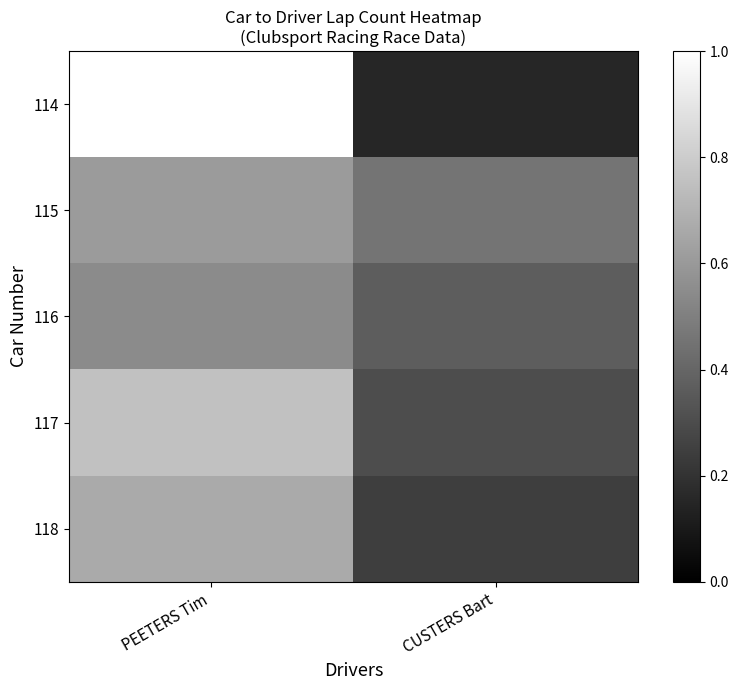

Reading right to left, what are all the values shown in this chart?

114: CUSTERS Bart=0.2	PEETERS Tim=1.0
115: CUSTERS Bart=0.5	PEETERS Tim=0.6
116: CUSTERS Bart=0.4	PEETERS Tim=0.5
117: CUSTERS Bart=0.3	PEETERS Tim=0.8
118: CUSTERS Bart=0.2	PEETERS Tim=0.7